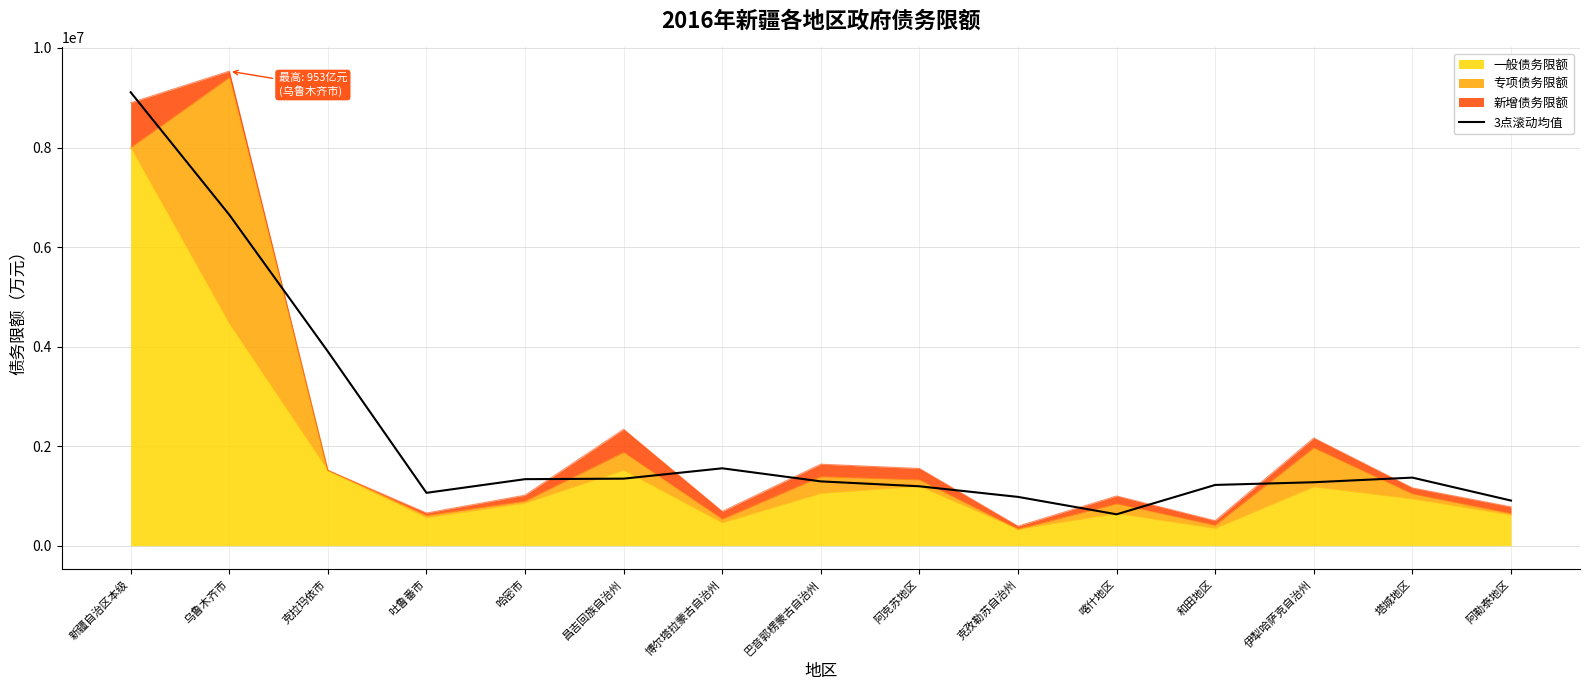

Which label corresponds to the smallest value in the chart?

喀什地区